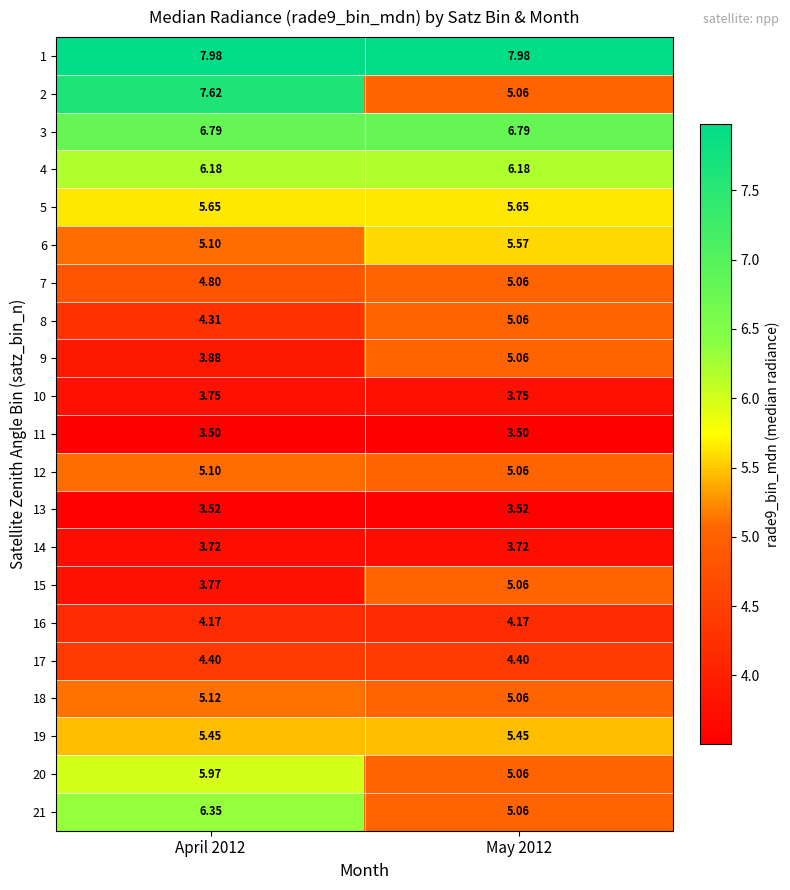

Is the value of 21 at April 2012 greater than the value of 7 at April 2012?

Yes